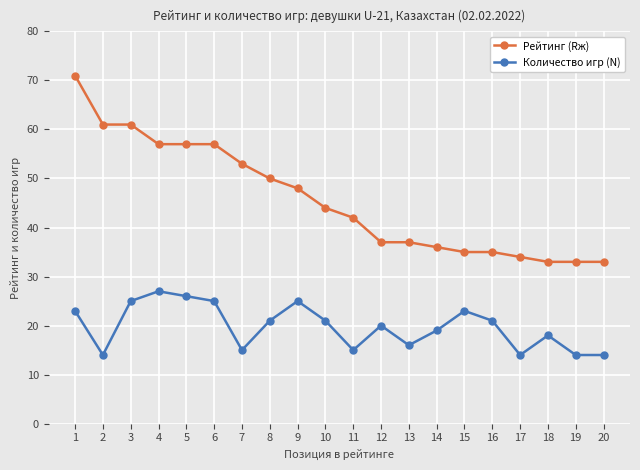

Does the chart display data point markers on the line(s)?

Yes